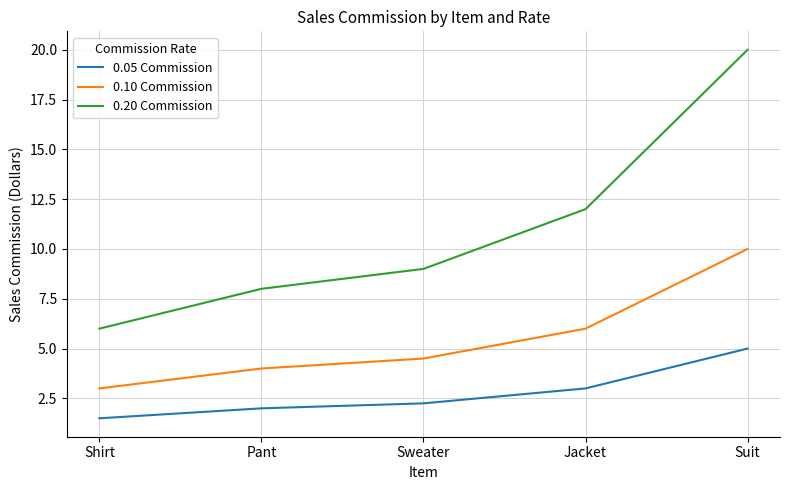

True or false: 0.10 Commission has a value of 3.0 at Shirt.

True